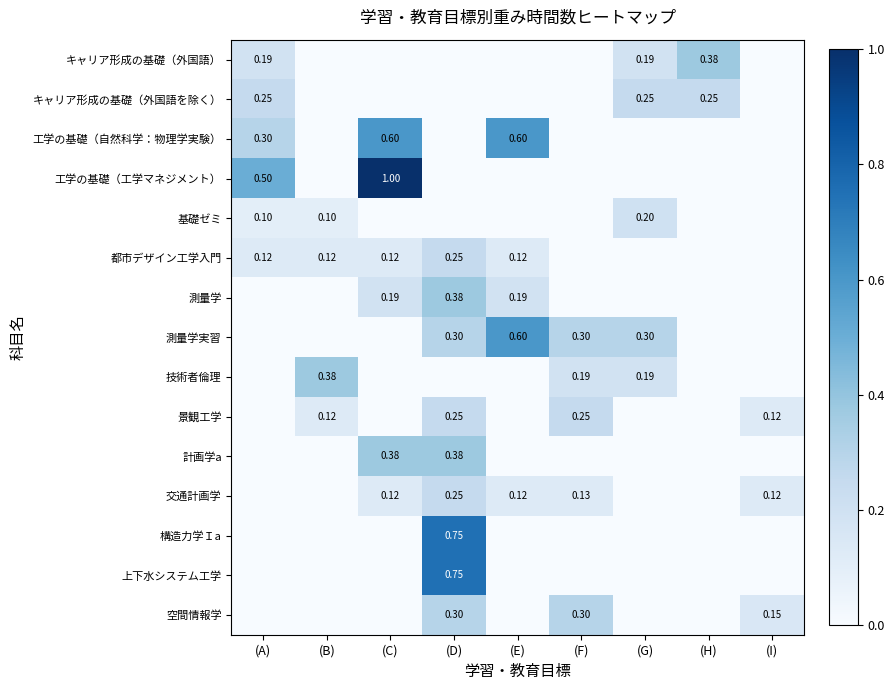

How many positive values does the 測量学 series have?

3